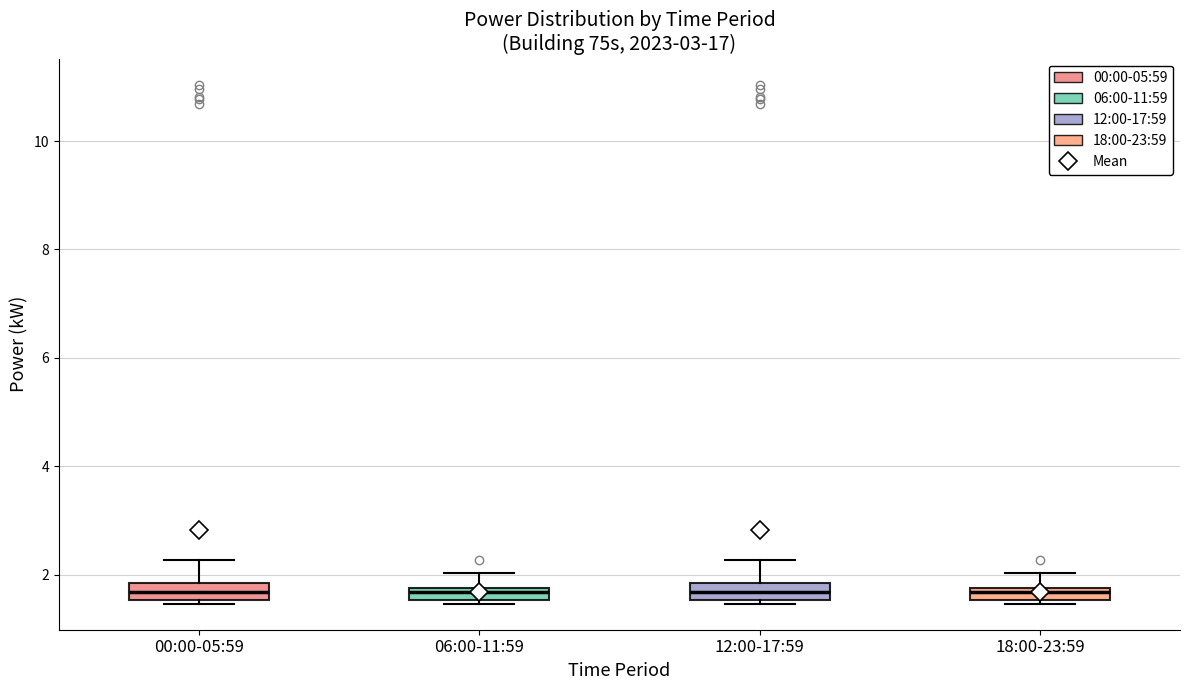

Where is the upper edge of the box for 00:00-05:59 on the y-axis? The values are not printed on the chart, so give them approximately, as read against the axis.

1.8